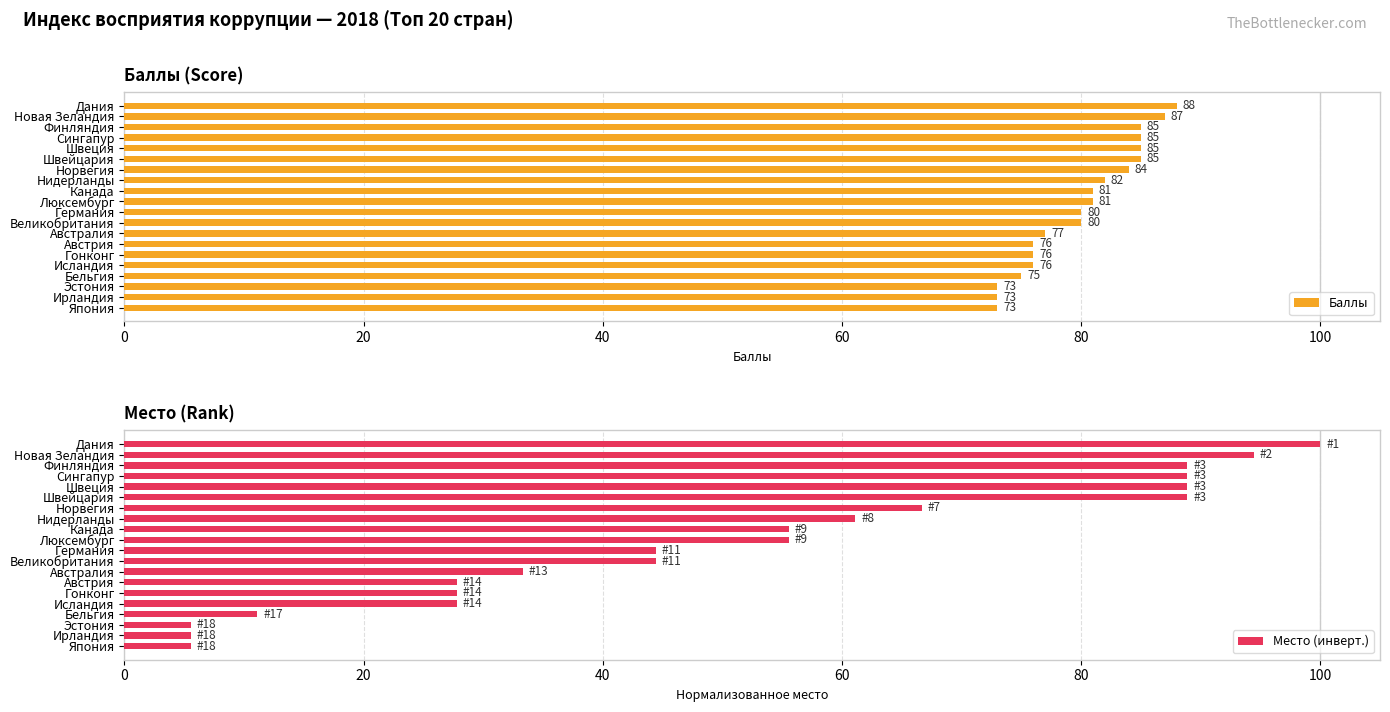

List the labels in order of Место (инверт.) value, smallest first.

17, 18, 19, 16, 13, 14, 15, 12, 10, 11, 8, 9, 7, 120, 40, 60, 80, 100, 20, 0